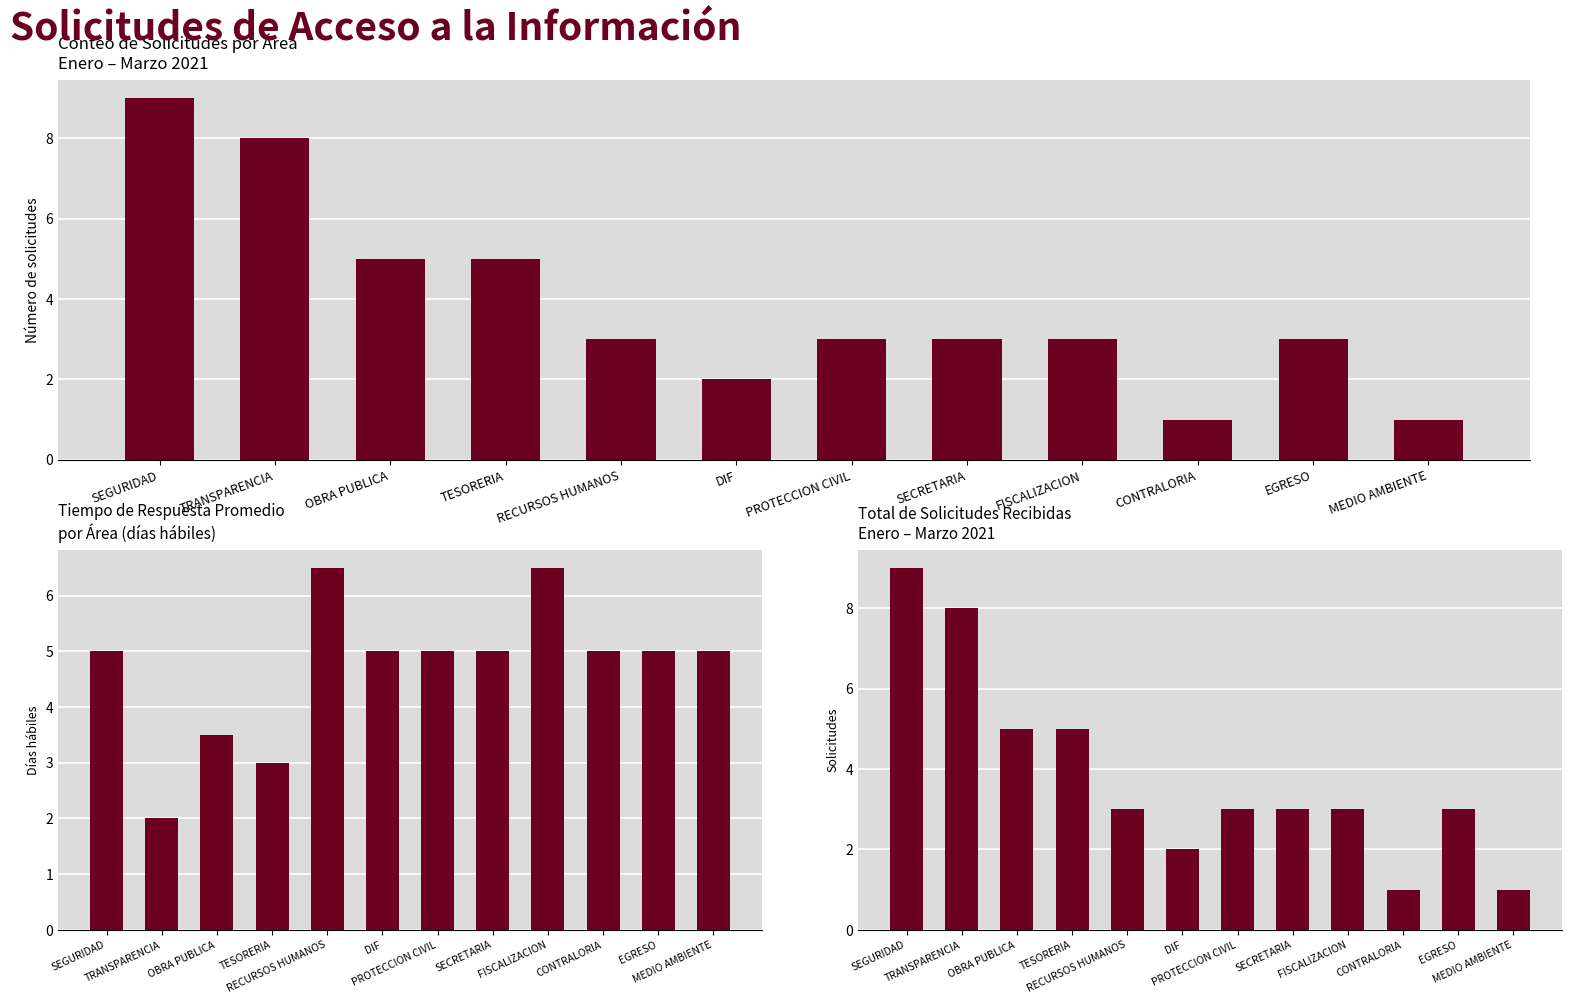

What is the label of the 4th bar from the left?

TESORERIA